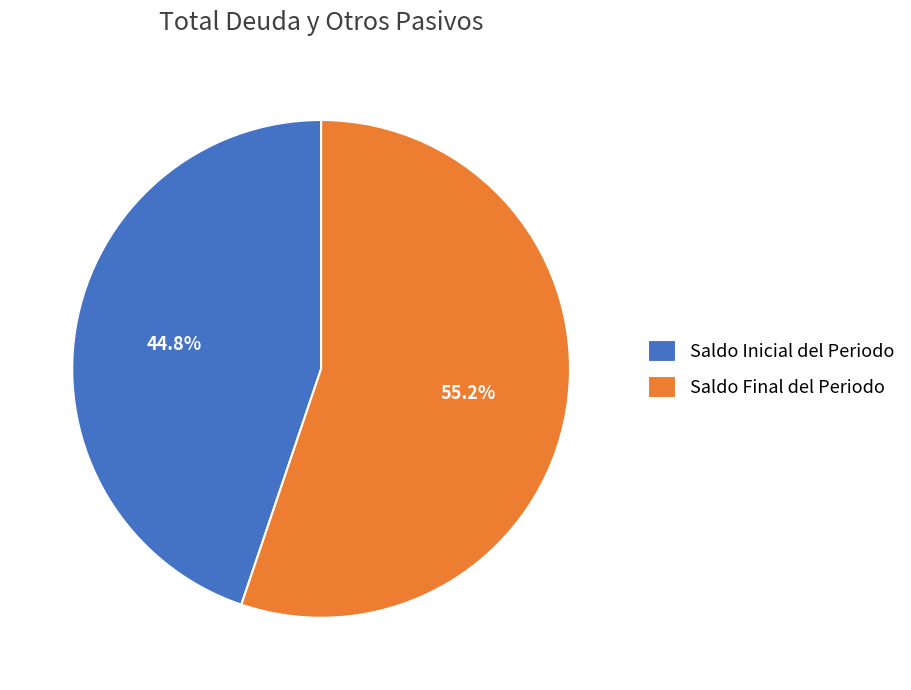

To the nearest percent, what is the combined percentage of Saldo Inicial del Periodo and Saldo Final del Periodo?

100%